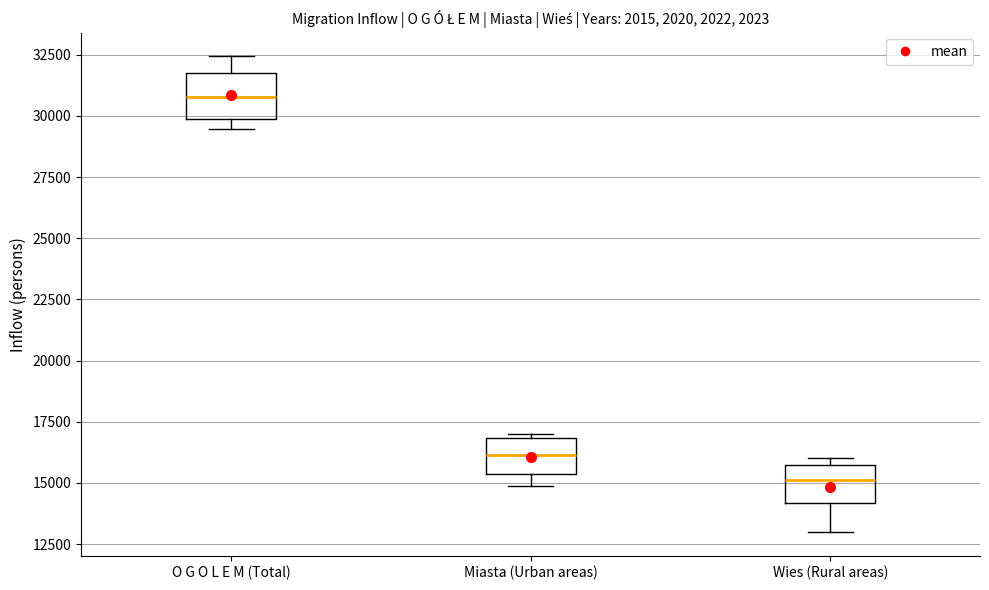

Which box has the highest median line?

O G O L E M (Total)